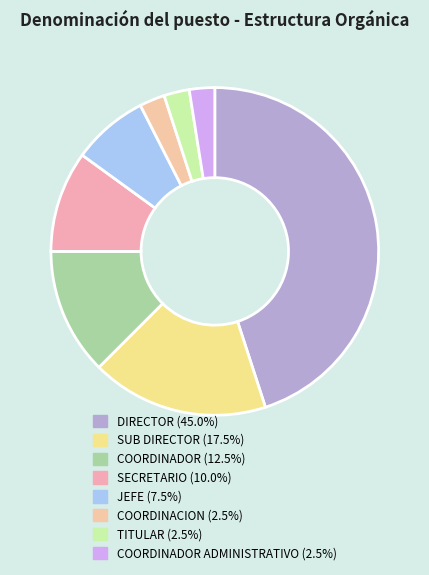

Is there a majority slice in this chart?

No